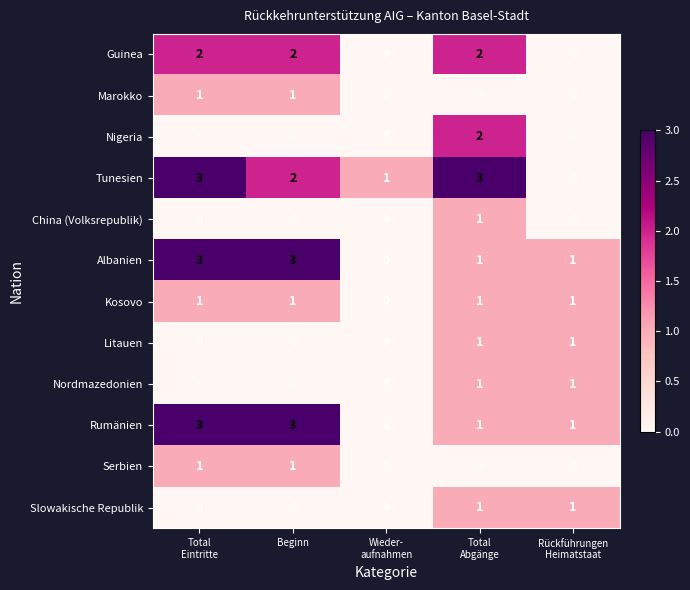

Which series has the largest total across all categories?

Tunesien